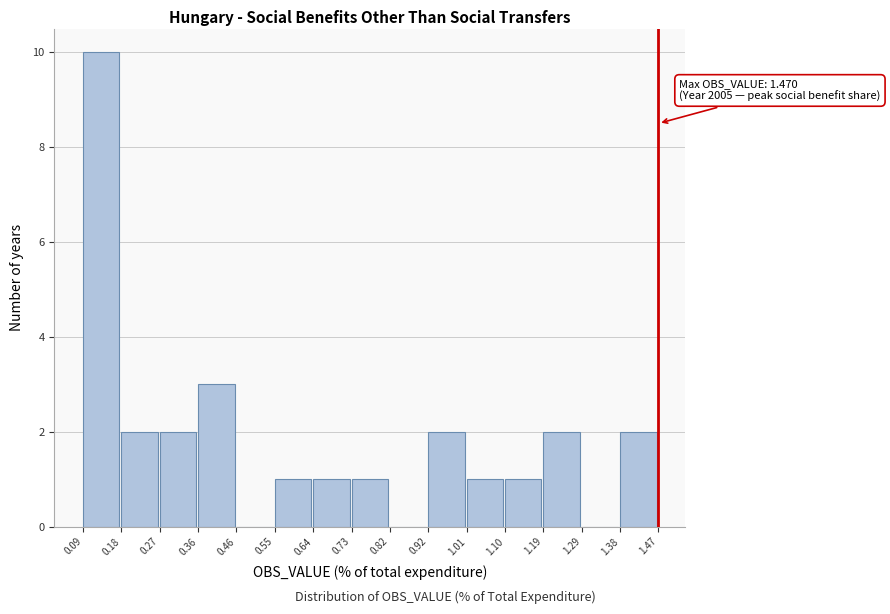

Over which range of the x-axis is the bar tallest?

0.09 to 0.18